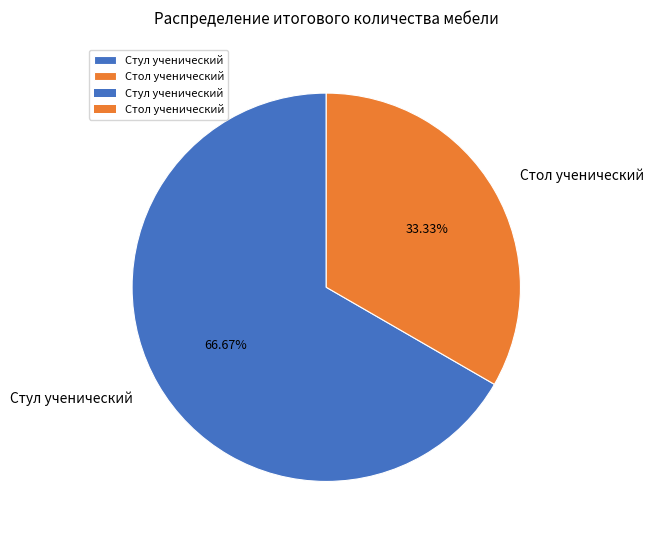

The Стул ученический slice represents 60% of the pie. True or false?

False